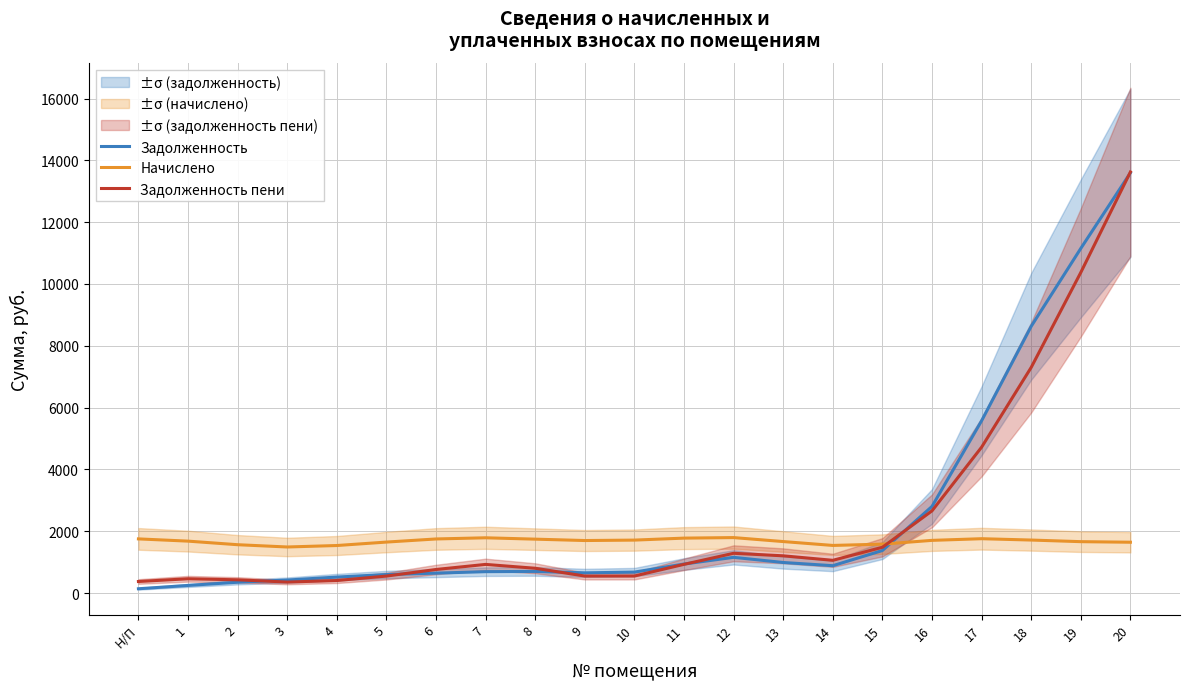

Is it true that Начислено equals 1016.9 at 9?

False